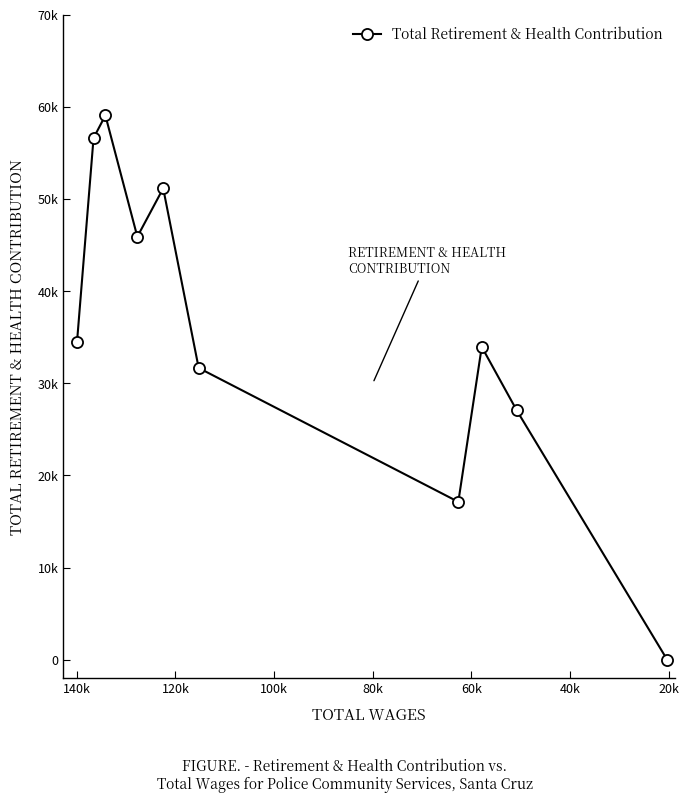

What is the average value?

35706